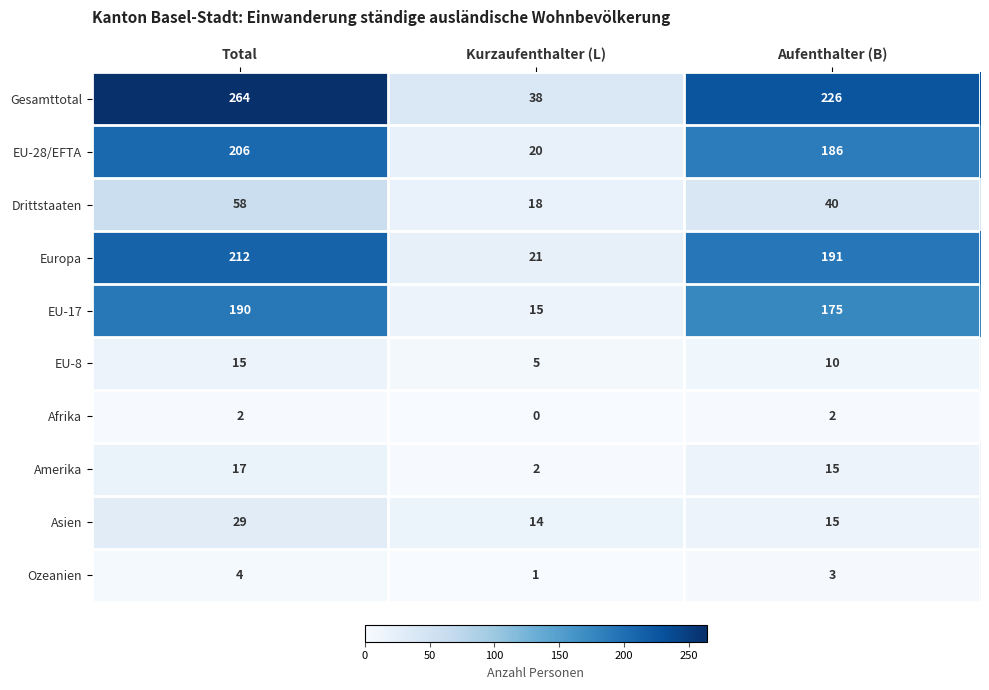

What is the maximum value shown in the chart?

264